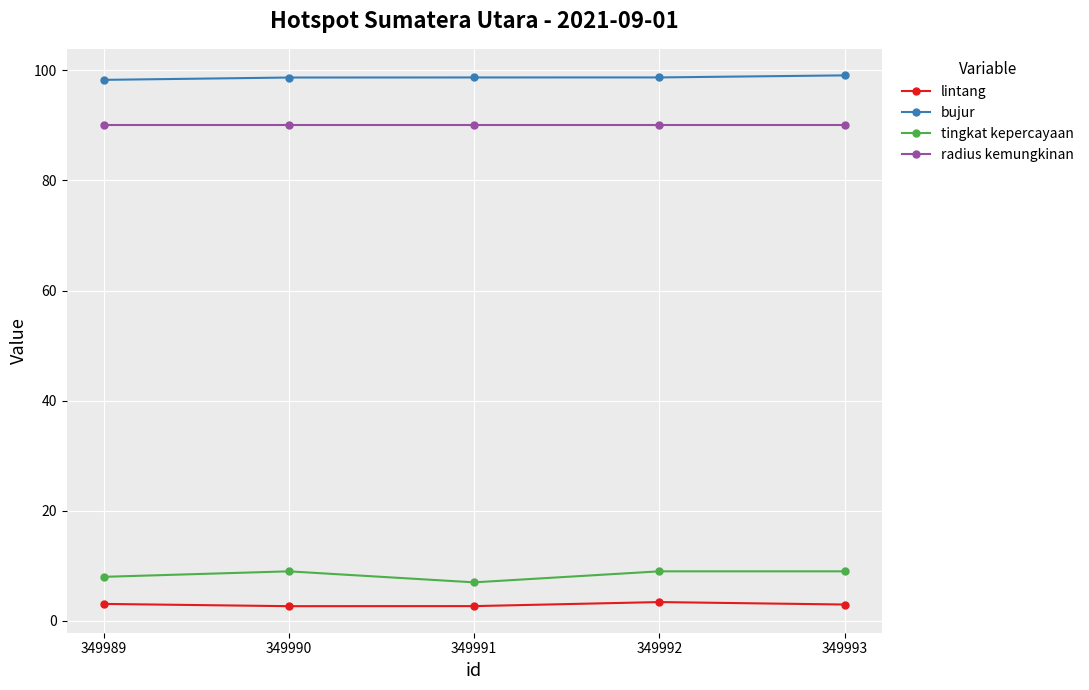

Is it true that bujur equals 159.6 at 349993?

False